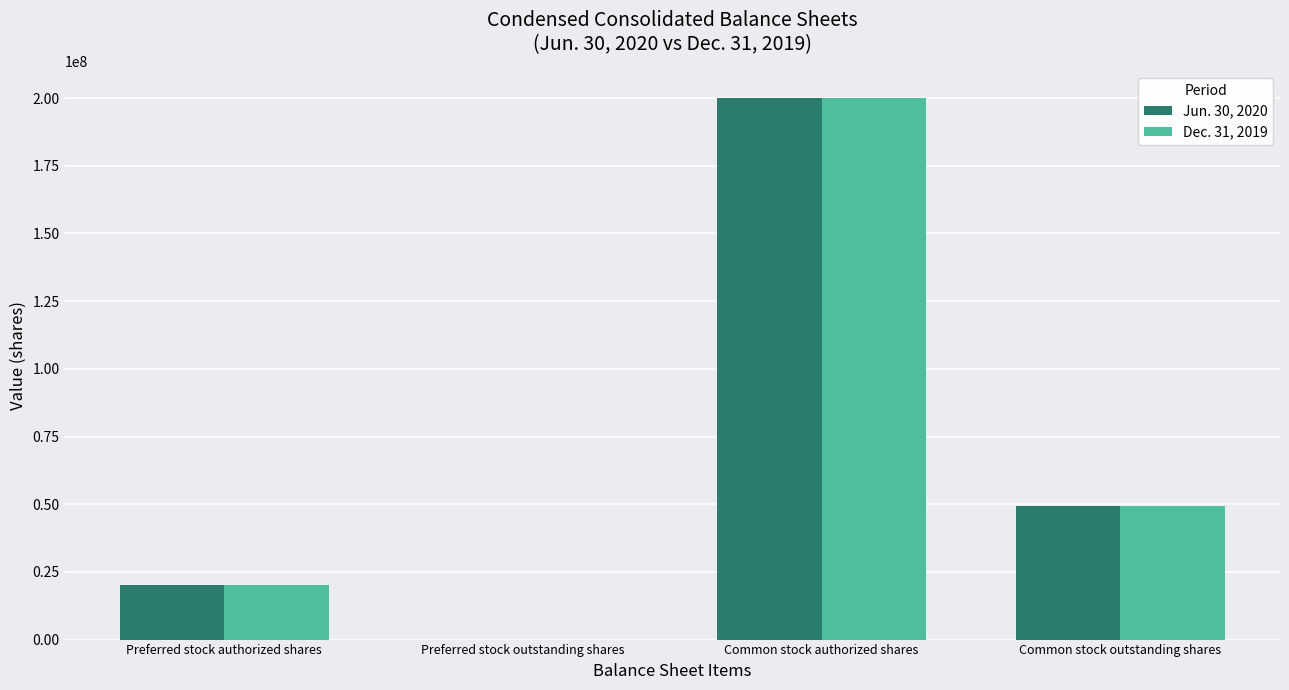

Is it true that Dec. 31, 2019 equals 84253629 at Common stock authorized shares?

False